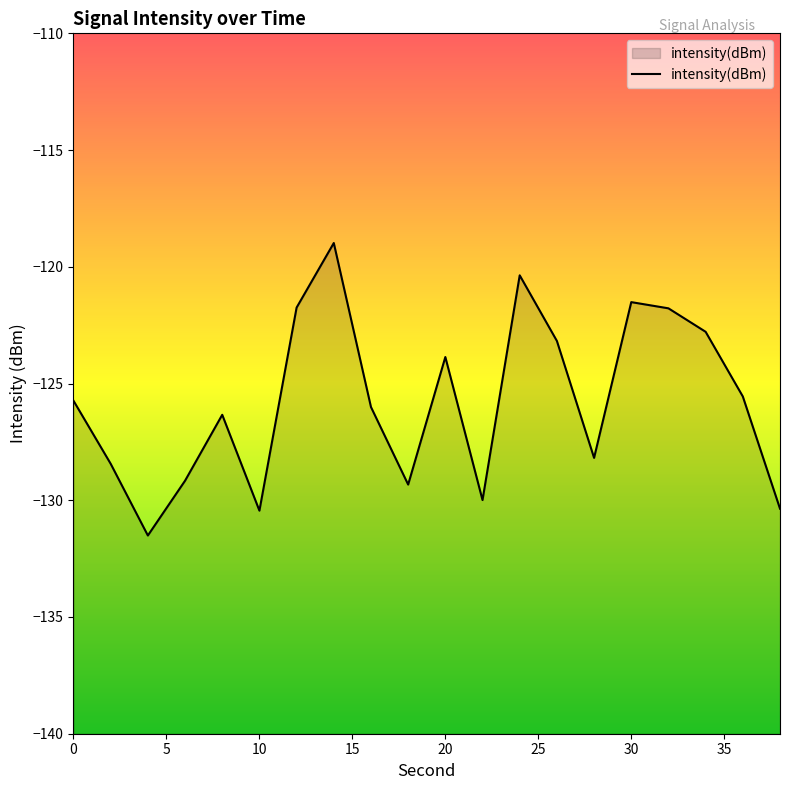

Does the chart display data point markers on the line(s)?

No